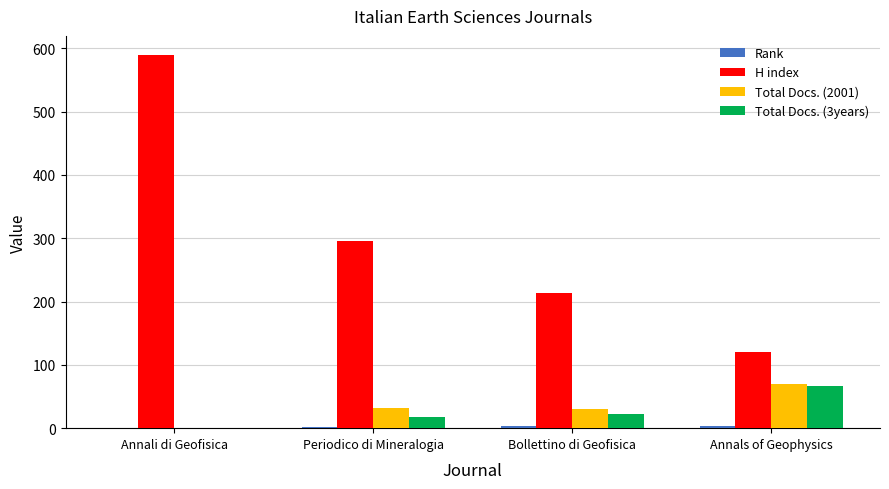

What is the spread (max minus min) of values at Annals of Geophysics?

117